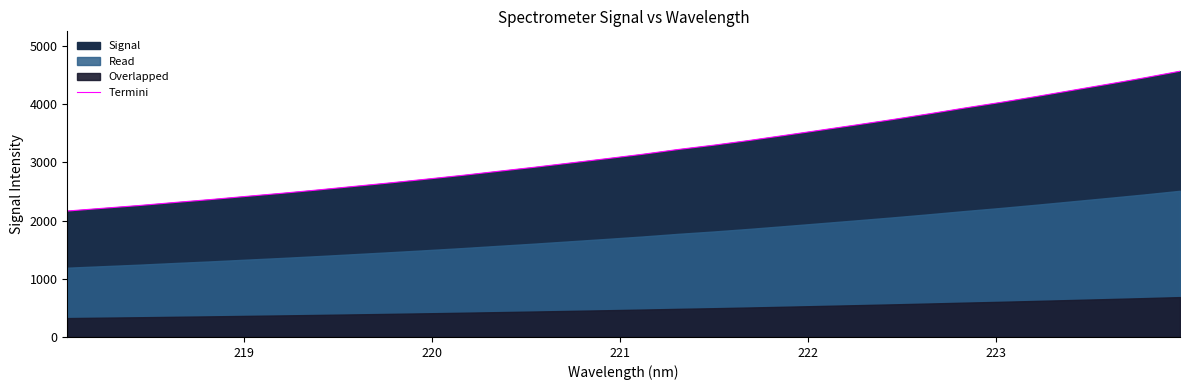

What is the lowest value of the Termini series?

2165.3